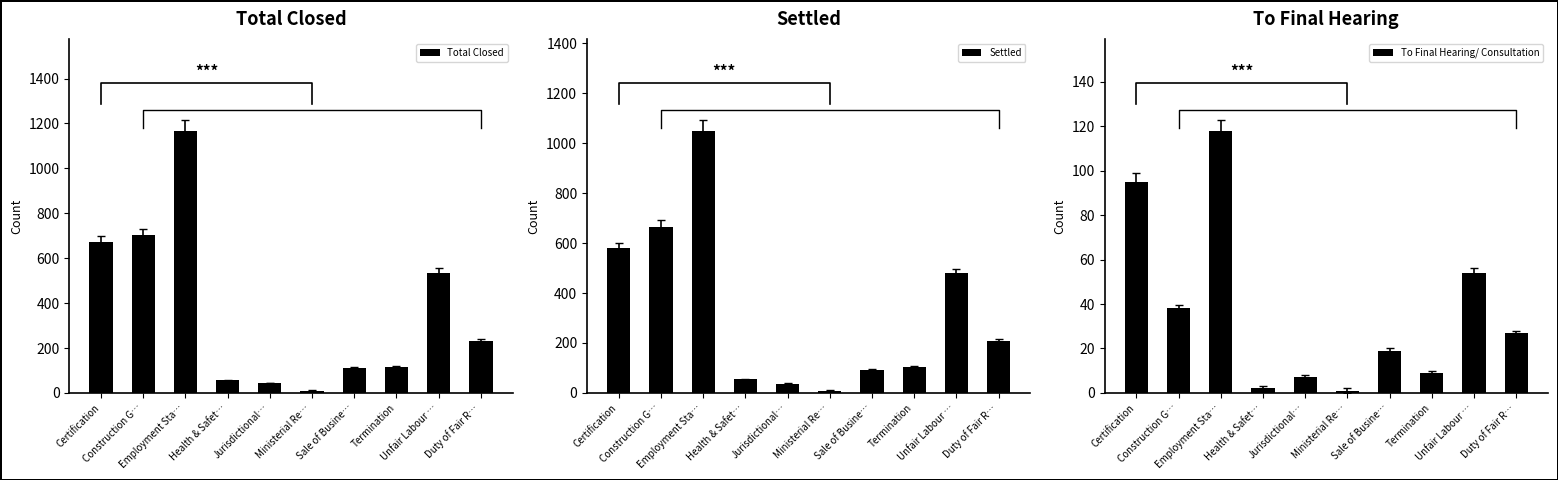

Reading left to right, extract all data points from this chart.

Total Closed: Certification=674	Construction G…=704	Employment Sta…=1168	Health & Safet…=56	Jurisdictional…=44	Ministerial Re…=10	Sale of Busine…=111	Termination=114	Unfair Labour …=533	Duty of Fair R…=233
Settled: Certification=579	Construction G…=666	Employment Sta…=1050	Health & Safet…=54	Jurisdictional…=37	Ministerial Re…=9	Sale of Busine…=92	Termination=105	Unfair Labour …=479	Duty of Fair R…=206
To Final Hearing/ Consultation: Certification=95	Construction G…=38	Employment Sta…=118	Health & Safet…=2	Jurisdictional…=7	Ministerial Re…=1	Sale of Busine…=19	Termination=9	Unfair Labour …=54	Duty of Fair R…=27